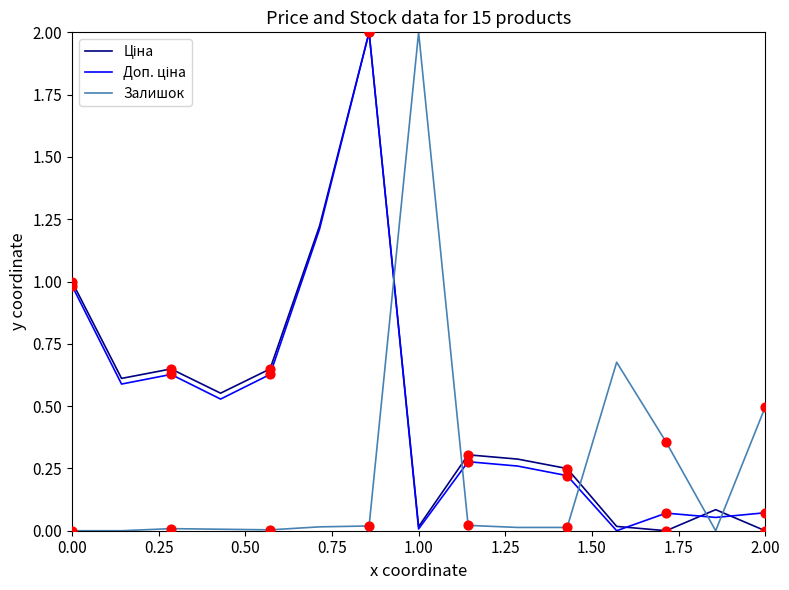

What is the highest value of the Залишок series?

2.0